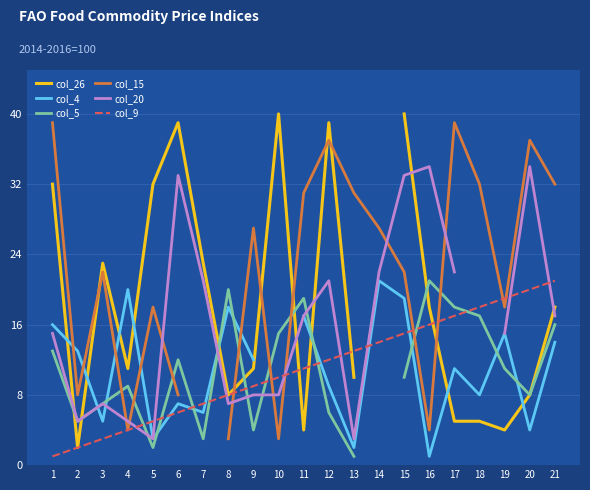

Which label corresponds to the smallest value in the chart?

16